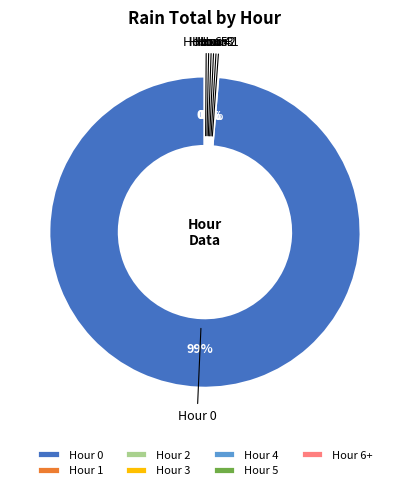

Is there any slice that represents more than half of the pie?

Yes